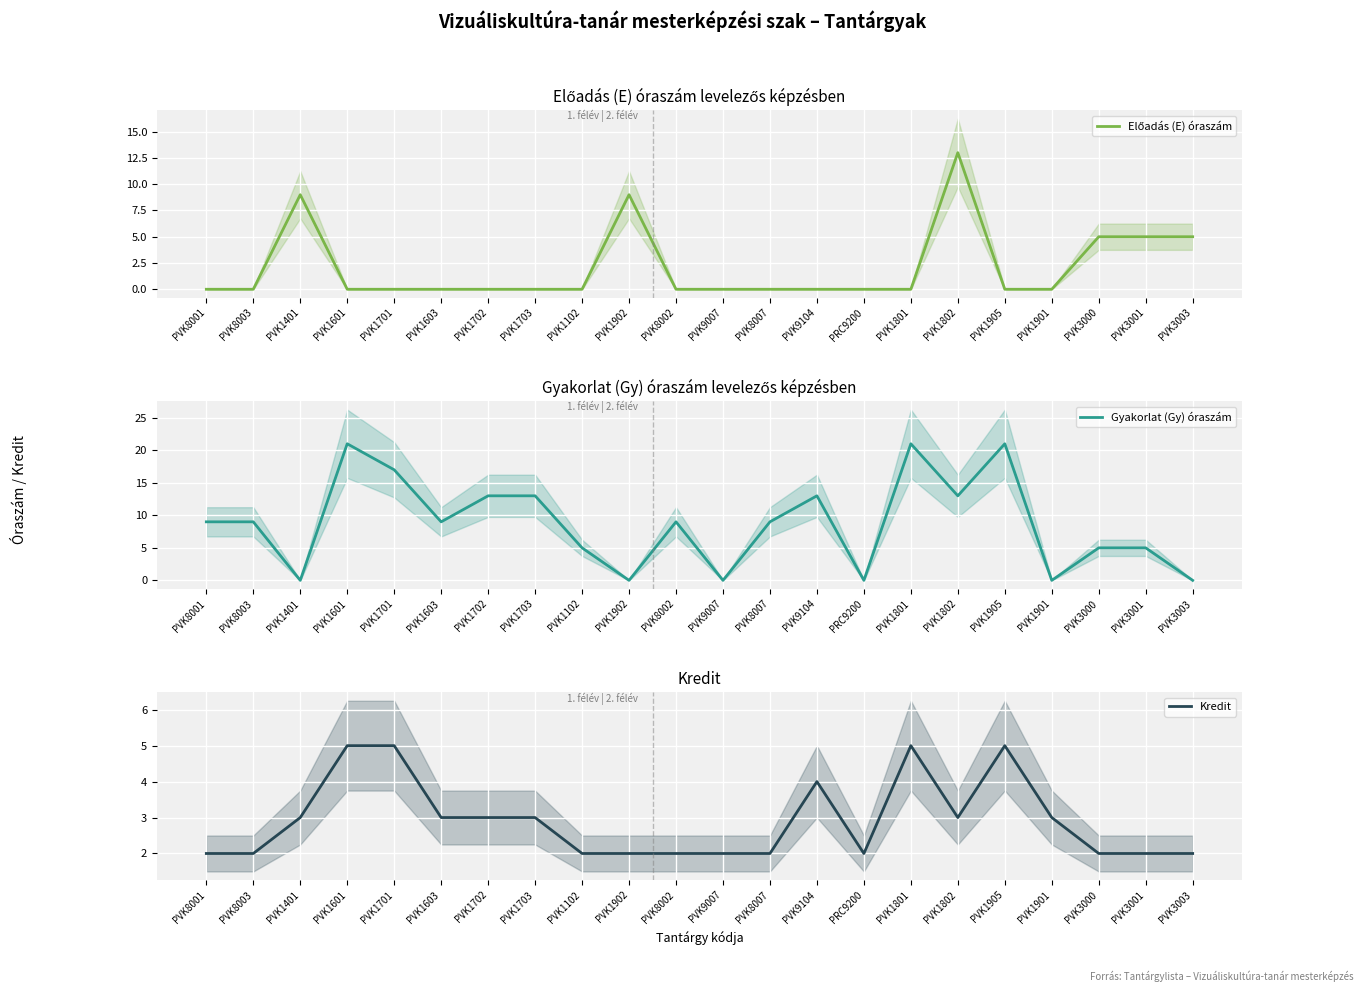

What is the difference between the maximum and minimum values in the Gyakorlat (Gy) óraszám series?

21